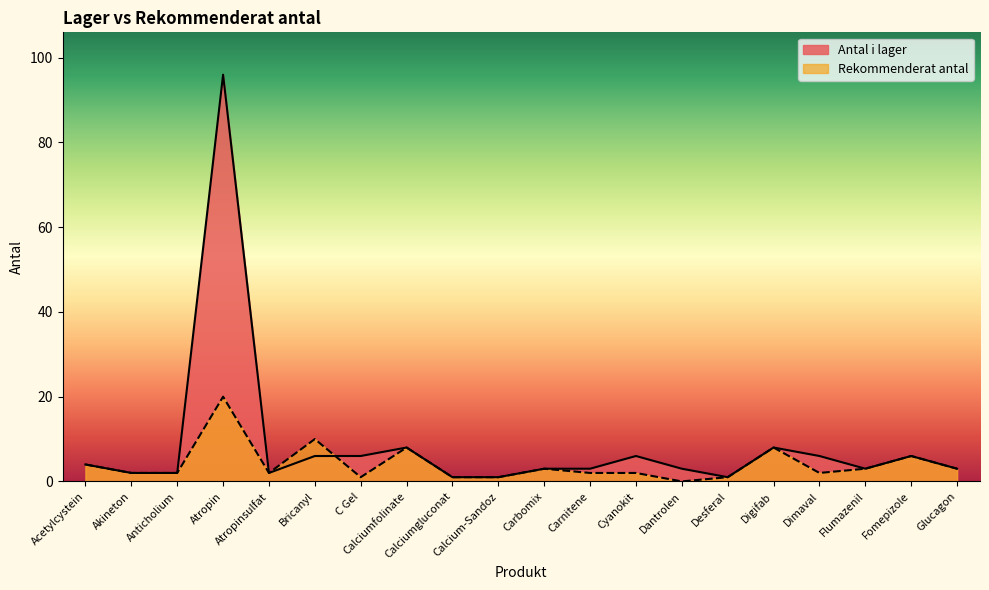

List the labels in order of Rekommenderat antal value, smallest first.

Dantrolen, C Gel, Calciumgluconat, Calcium-Sandoz, Desferal, Akineton, Anticholium, Atropinsulfat, Carnitene, Cyanokit, Dimaval, Carbomix, Flumazenil, Glucagon, Acetylcystein, Fomepizole, Calciumfolinate, Digifab, Bricanyl, Atropin